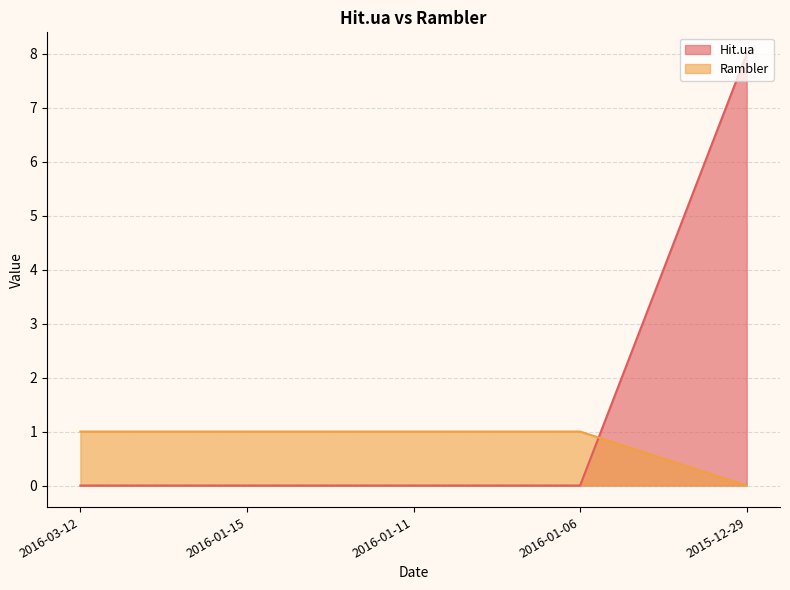

Between 2016-01-06 and 2016-01-11, which is larger?

2016-01-06